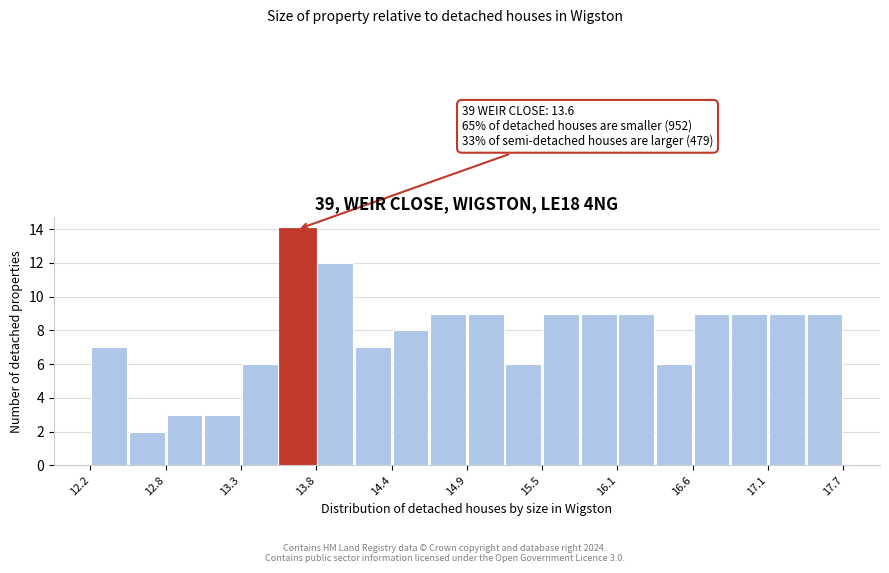

Around what value on the x-axis is the tallest bar? Give the approximate position of its centre, as read against the axis.

13.7